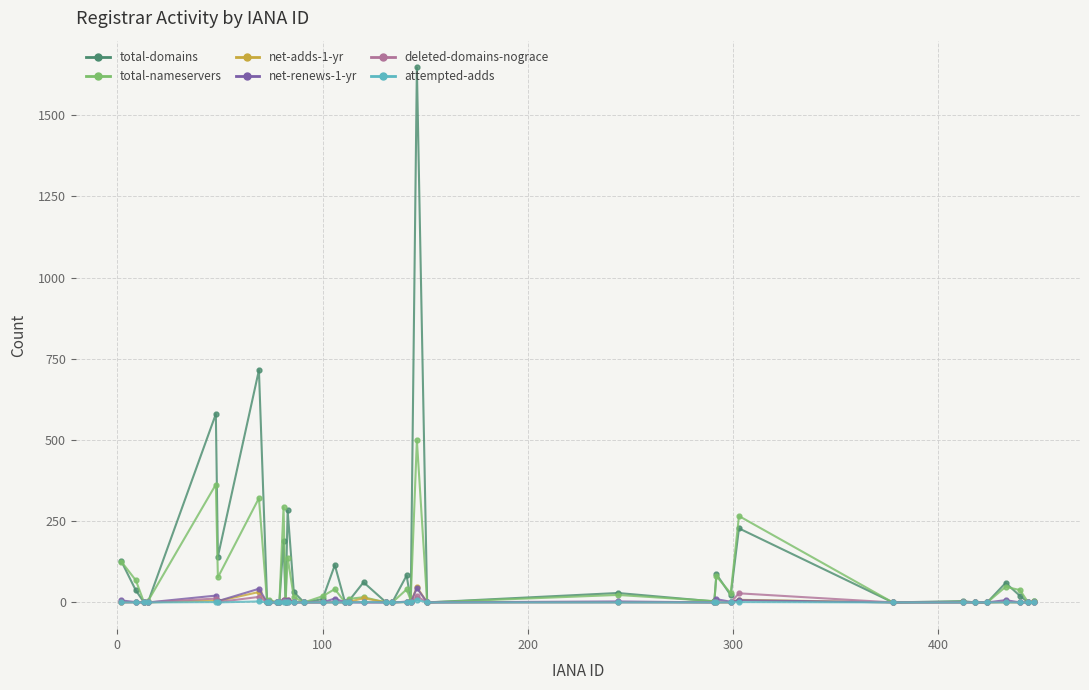

True or false: net-renews-1-yr has more than 1 interior local peaks.

True